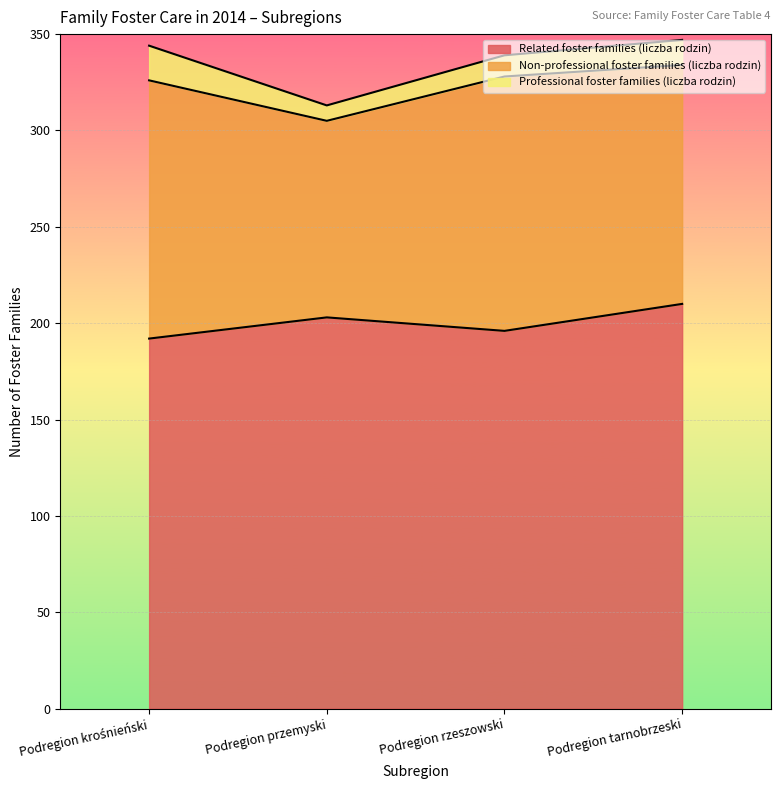

Which category has the lowest value in the Professional foster families (liczba rodzin) series?

Podregion przemyski